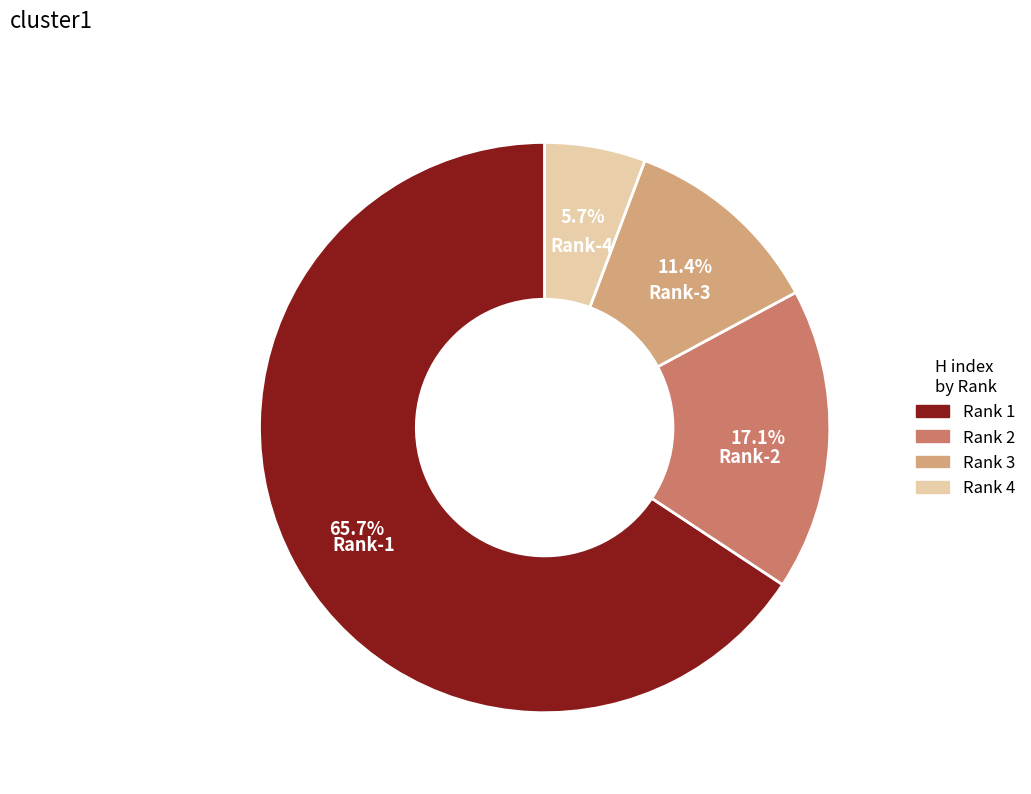

Is there any slice that represents more than half of the pie?

Yes